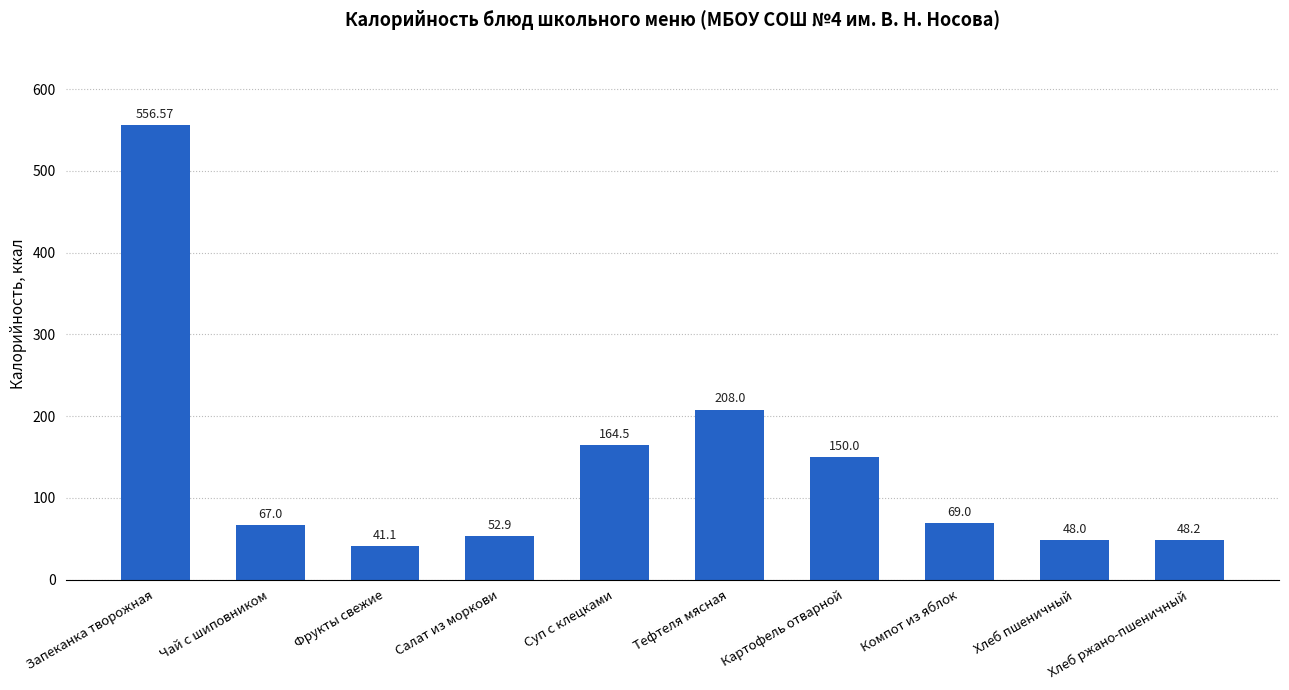

Which category has the lowest value across all series?

Фрукты свежие